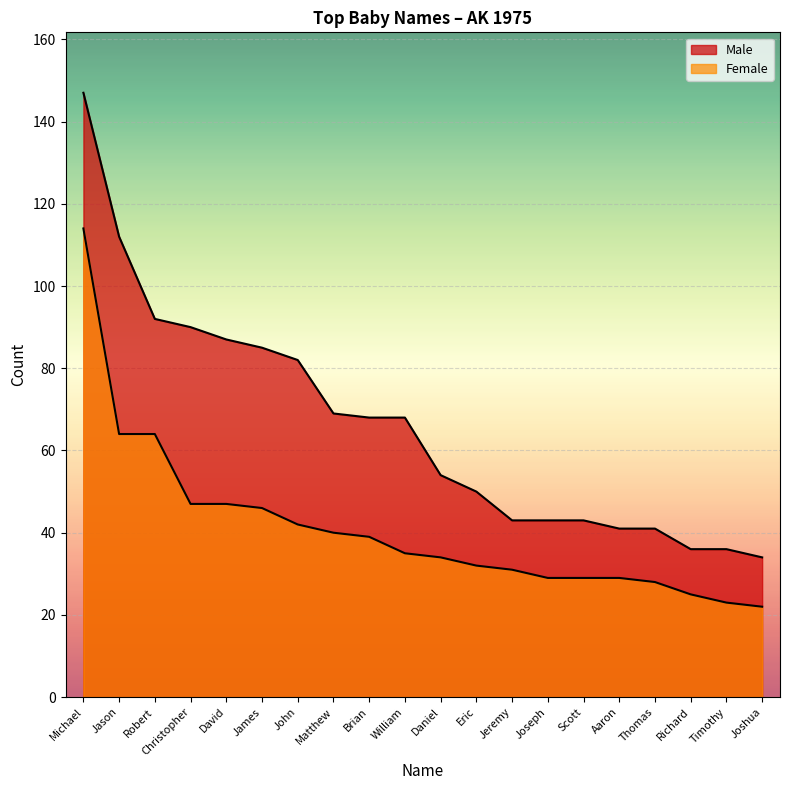

What is the total value across all series at Michael?

261